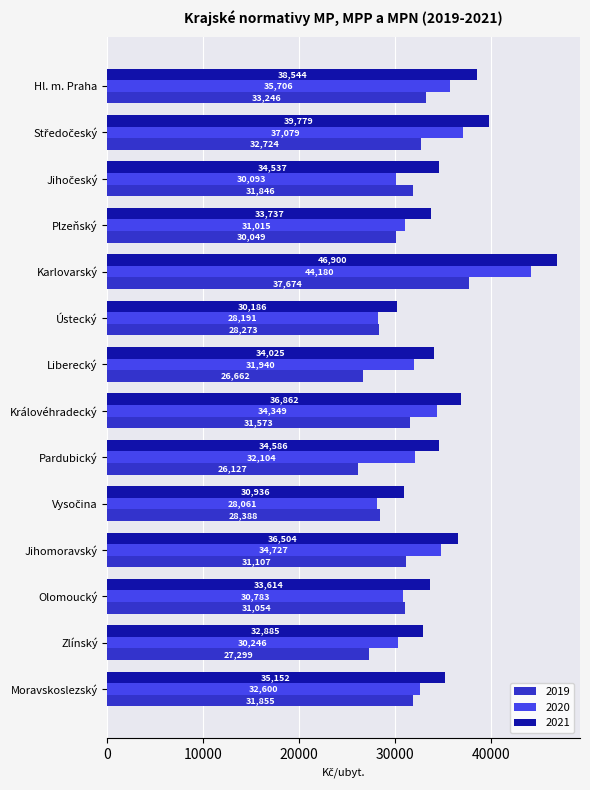

At which category does the chart reach its peak across all series?

Karlovarský